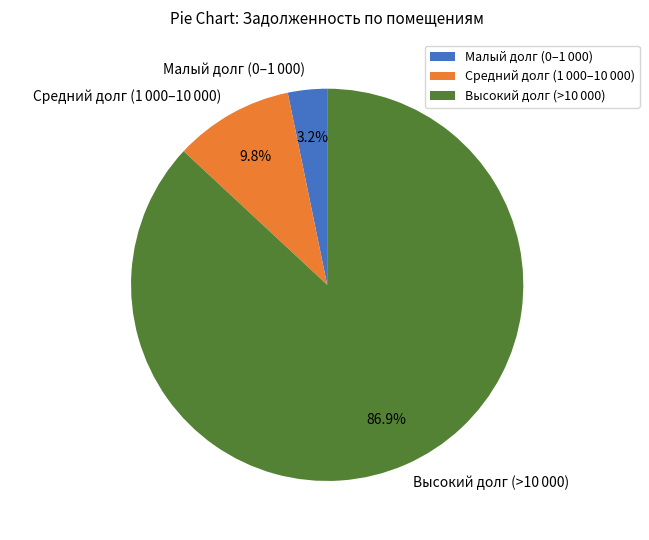

Is there a majority slice in this chart?

Yes